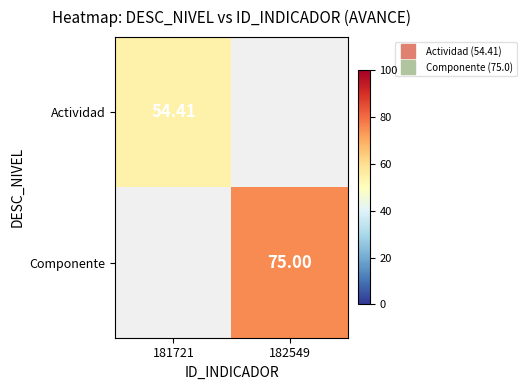

Which series has the widest spread of values?

Actividad